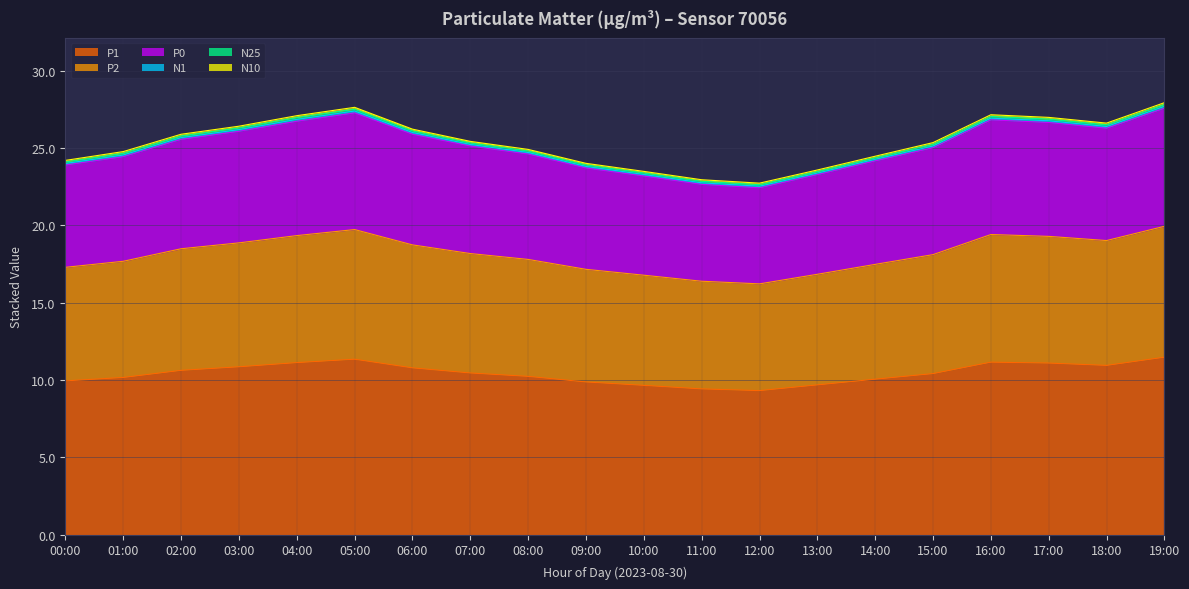

True or false: P1 and P0 intersect in this chart.

False